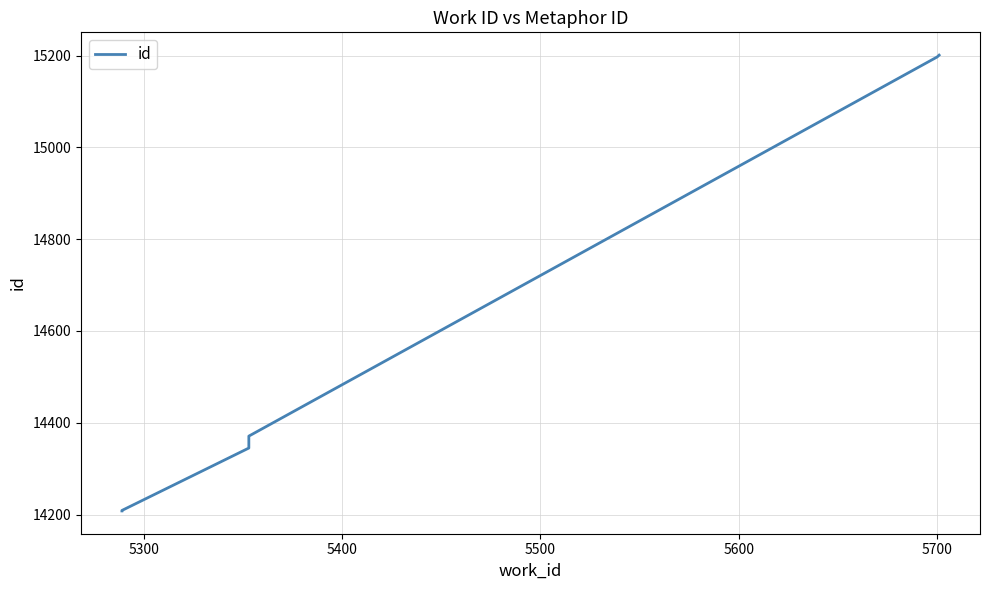

What is the greatest value displayed?

15201